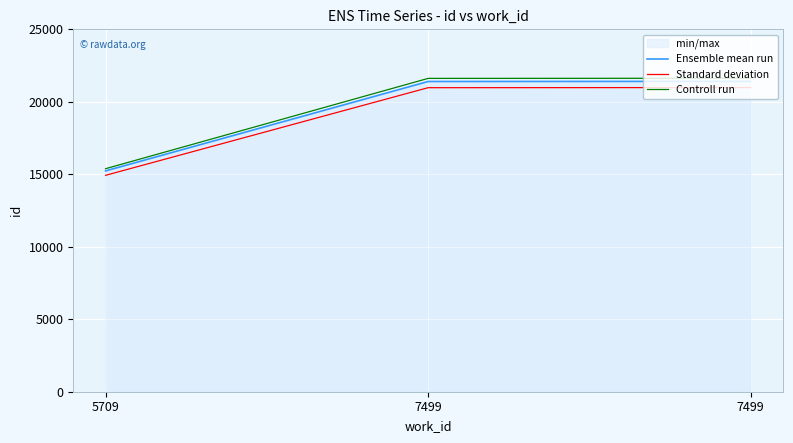

What is the smallest value displayed?

14928.3